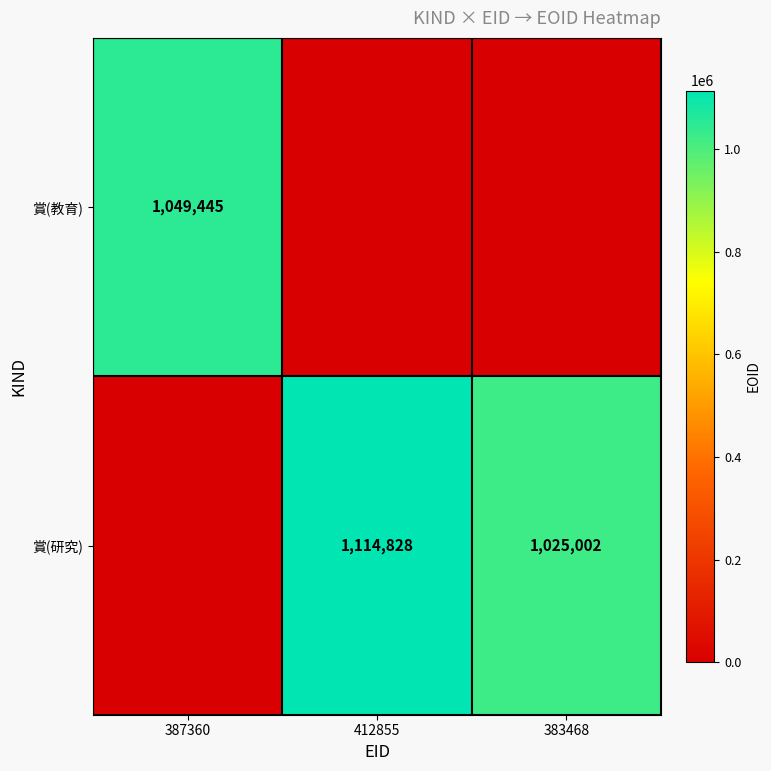

The 賞(研究) series shows 1114828 at 412855. True or false?

True